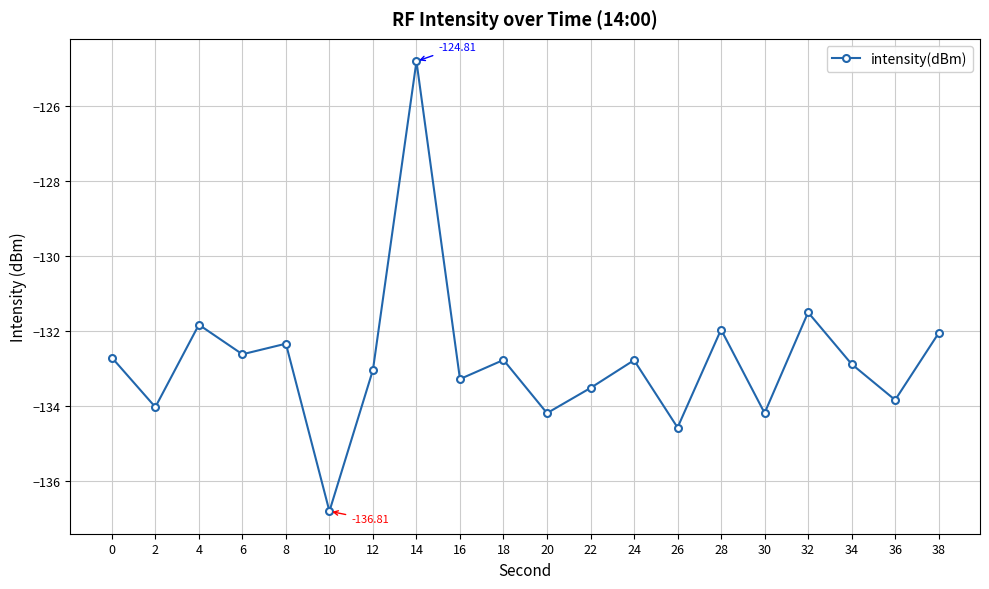

Does the chart display data point markers on the line(s)?

Yes